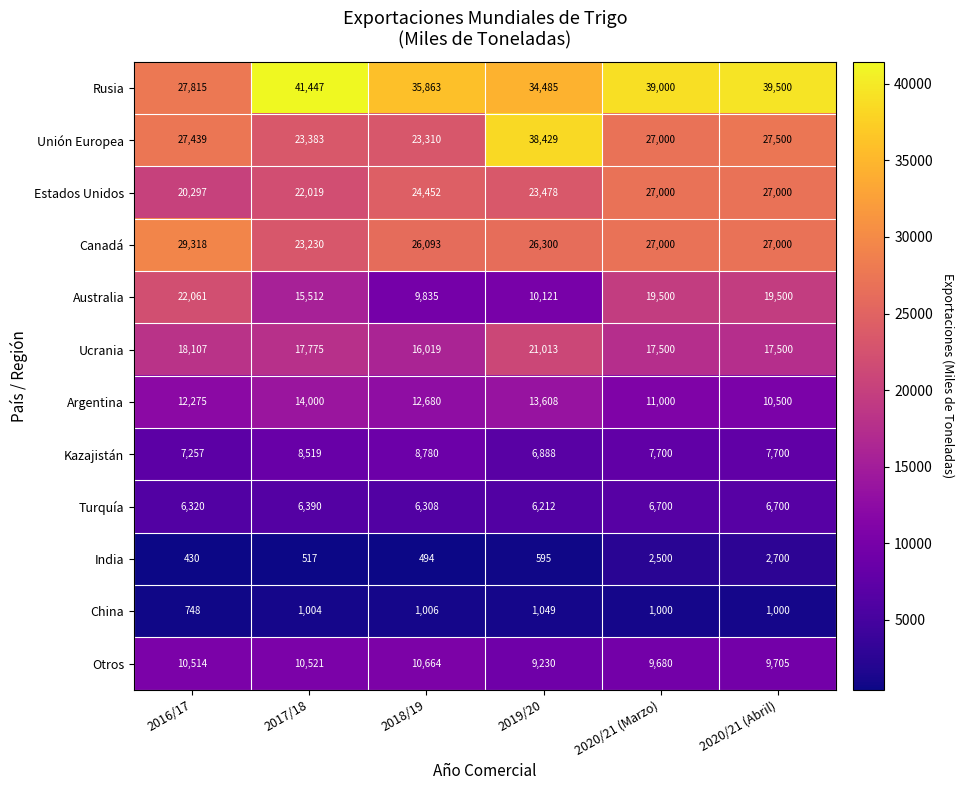

List the series in order of their peak value, highest first.

Rusia, Unión Europea, Canadá, Estados Unidos, Australia, Ucrania, Argentina, Otros, Kazajistán, Turquía, India, China